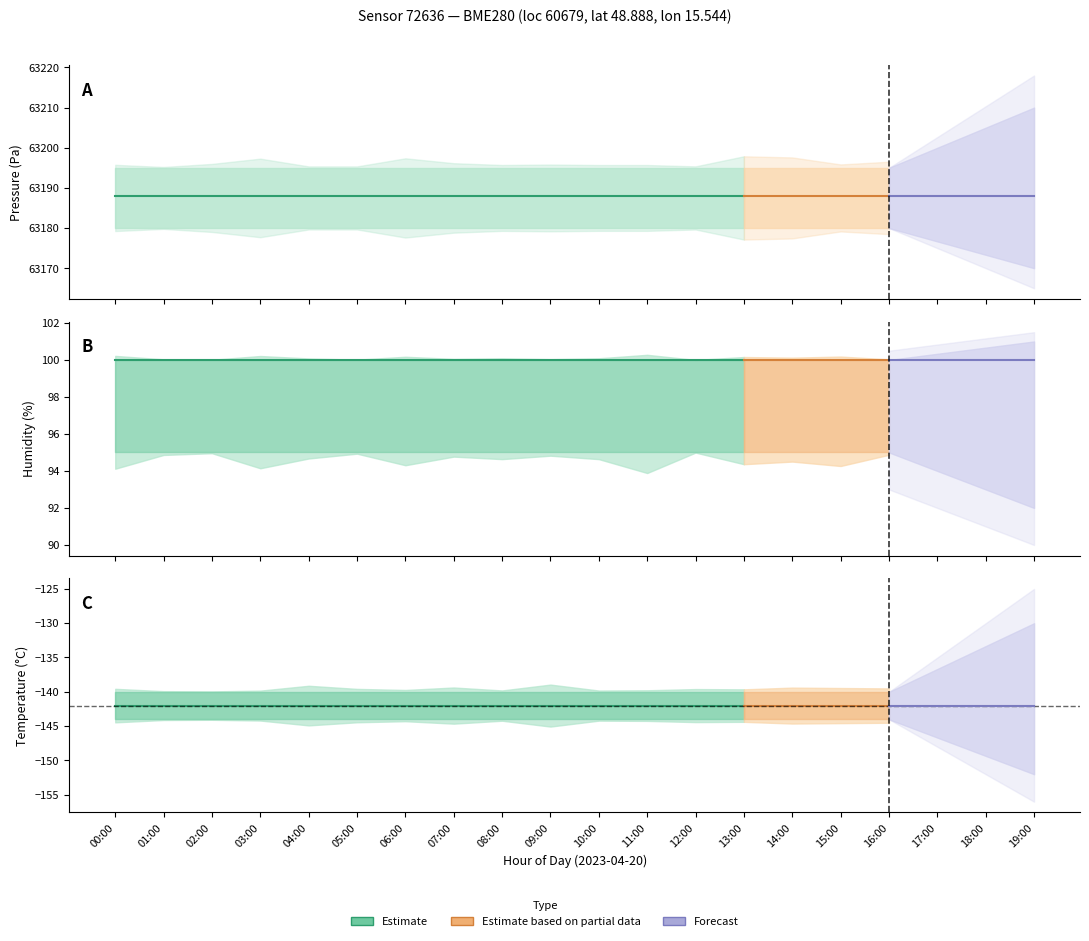

What is the label of the 8th point from the right?

12:00